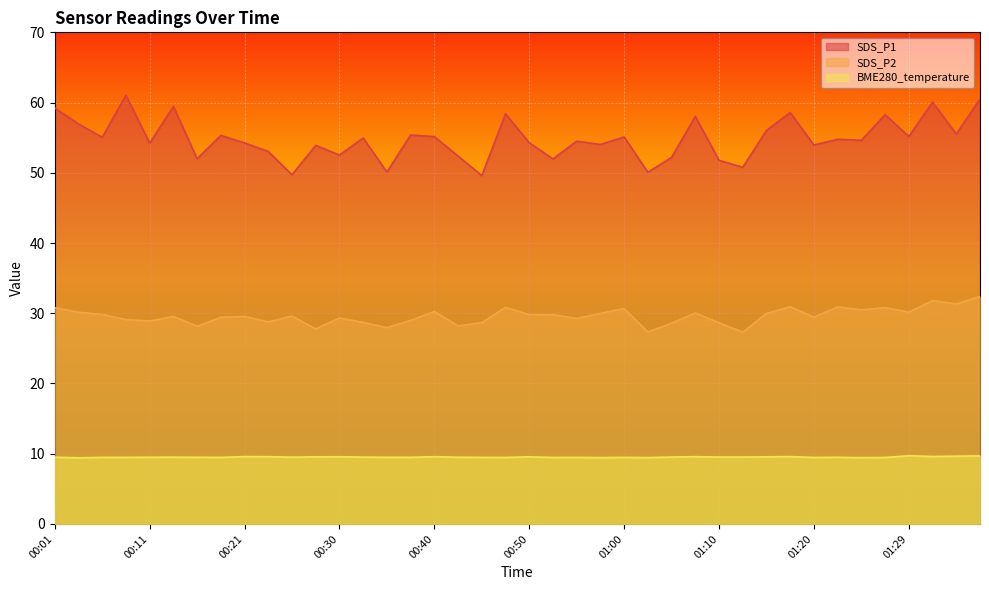

How many series are shown in this chart?

3